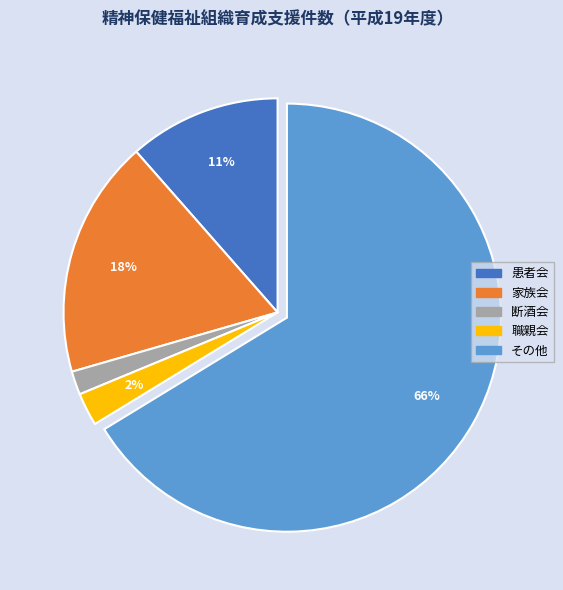

Which category has the biggest portion of the pie?

その他